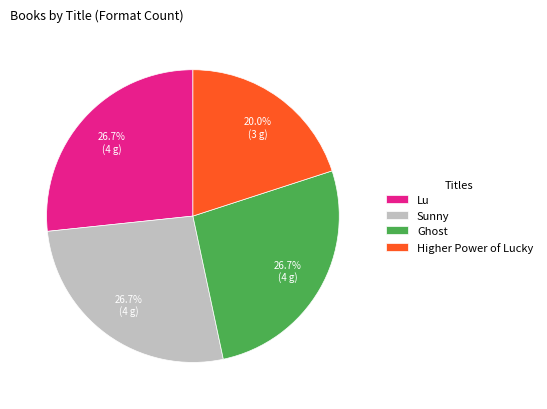

Which has a higher value, Higher Power of Lucky or Ghost?

Ghost